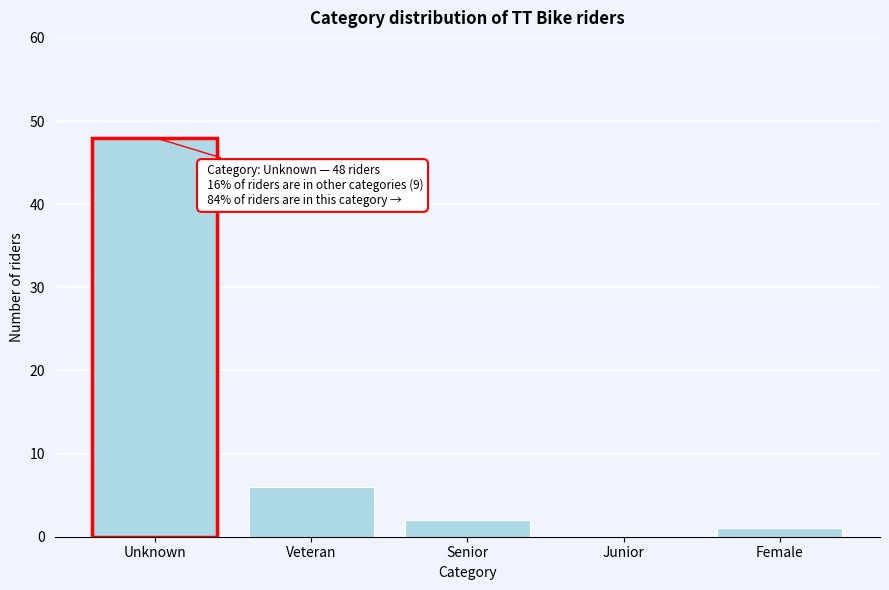

Reading left to right, extract all data points from this chart.

Unknown=48	Veteran=6	Senior=2	Junior=0	Female=1